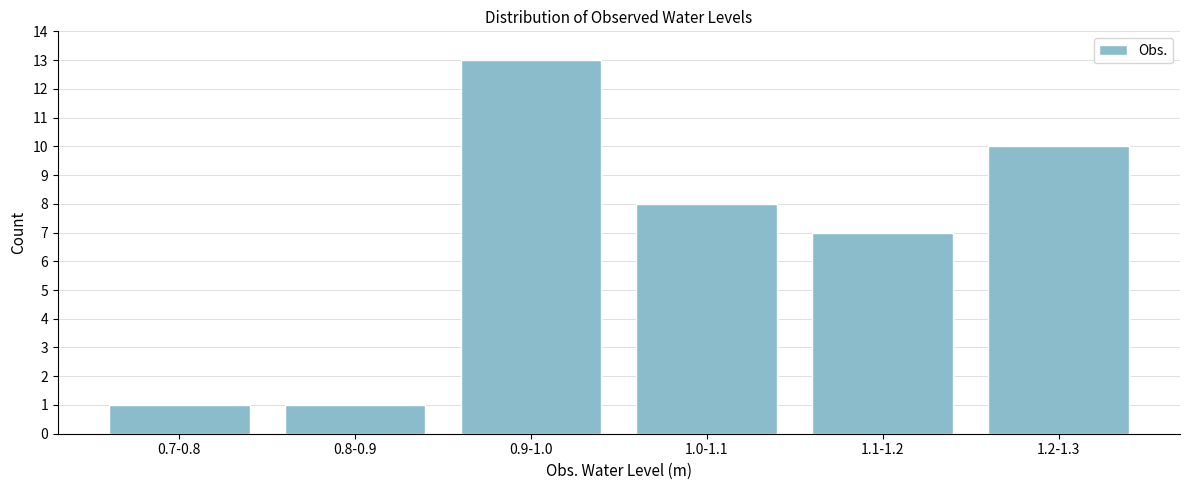

Reading left to right, list all the values displayed in this chart.

0.7-0.8=1	0.8-0.9=1	0.9-1.0=13	1.0-1.1=8	1.1-1.2=7	1.2-1.3=10